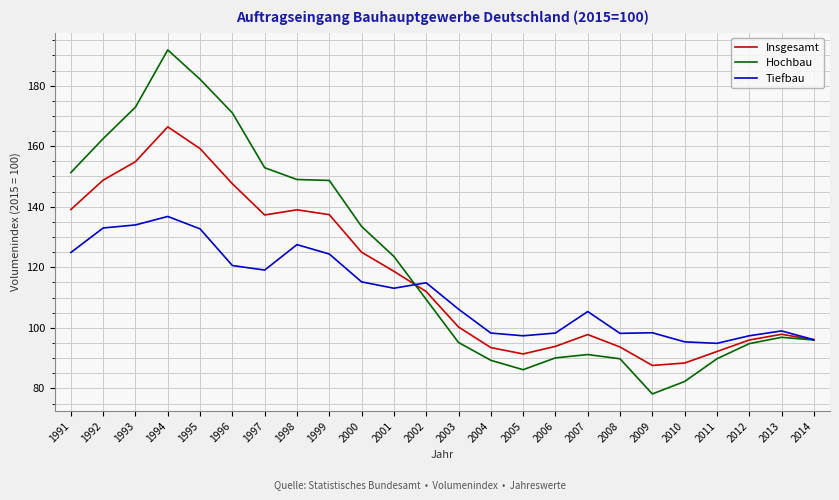

Which label corresponds to the largest value in the chart?

1994